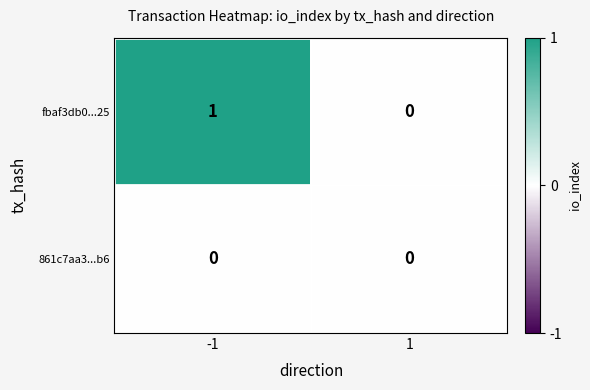

What is the greatest value displayed?

1